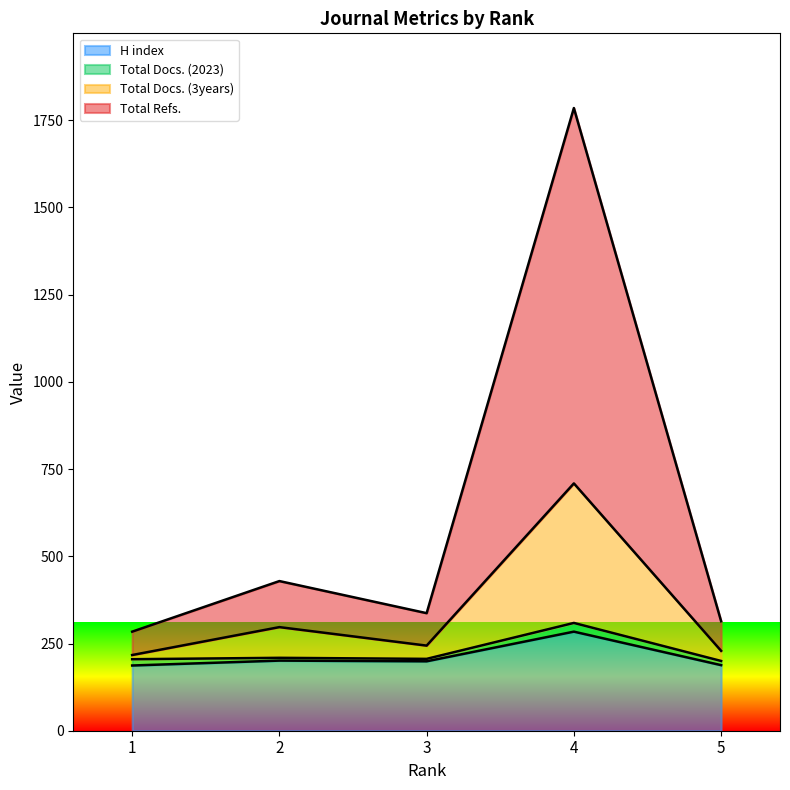

Which label corresponds to the largest value in the chart?

4